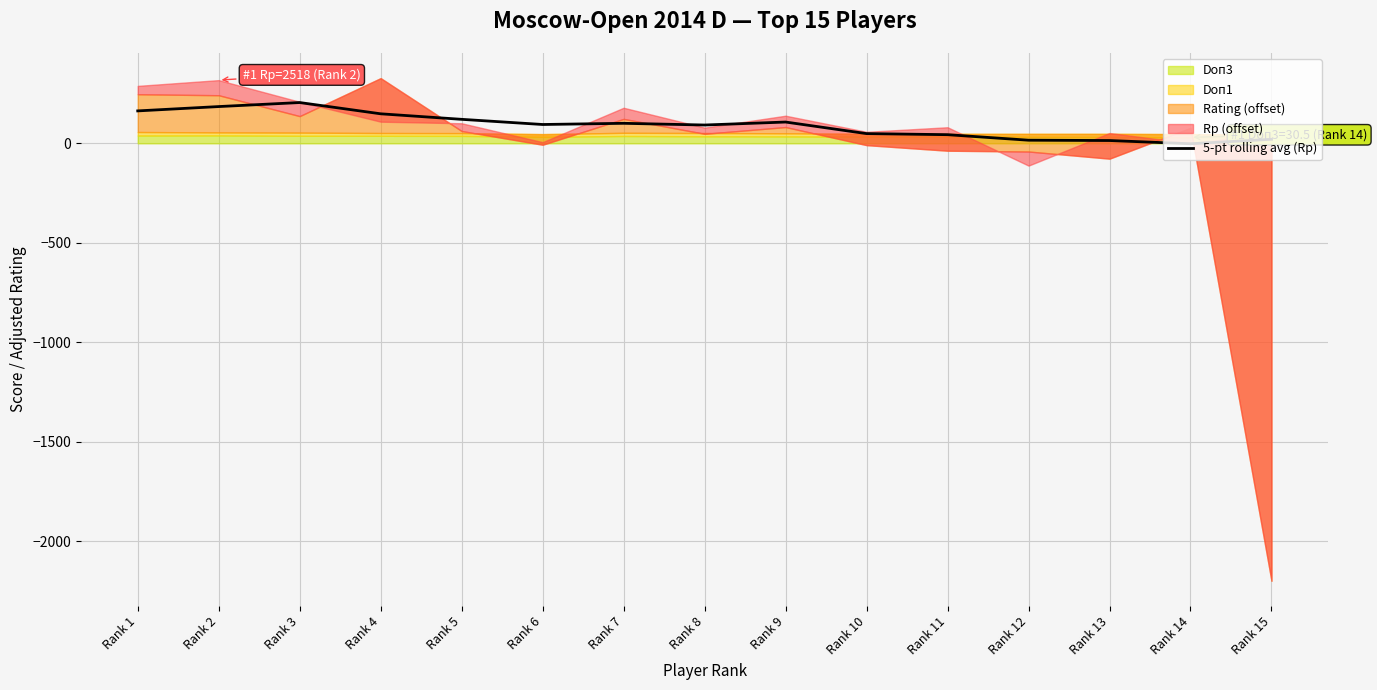

Reading right to left, list all the values displayed in this chart.

20.4	-2.0	14.2	15.8	43.6	49.0	107.2	92.2	100.8	94.8	120.8	148.6	205.2	185.0	163.2